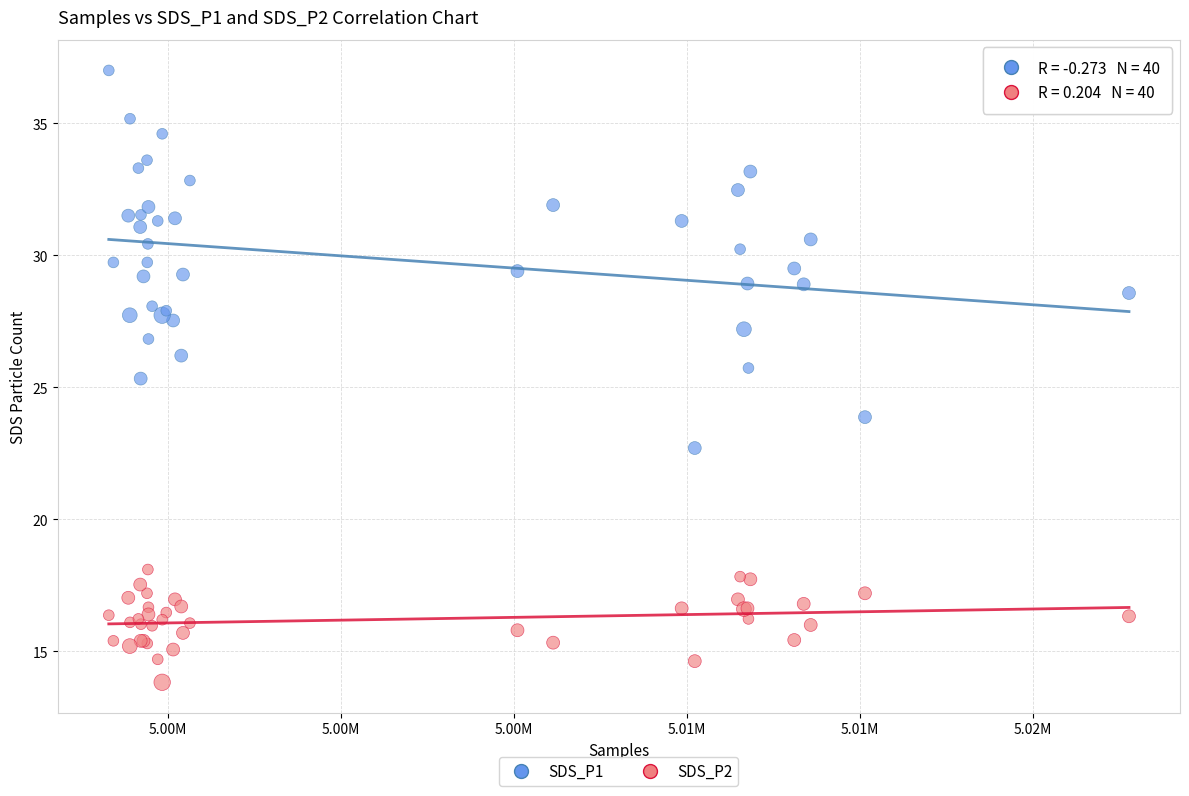

What is the X range (max minus min) for the scatter plot?

29496.0